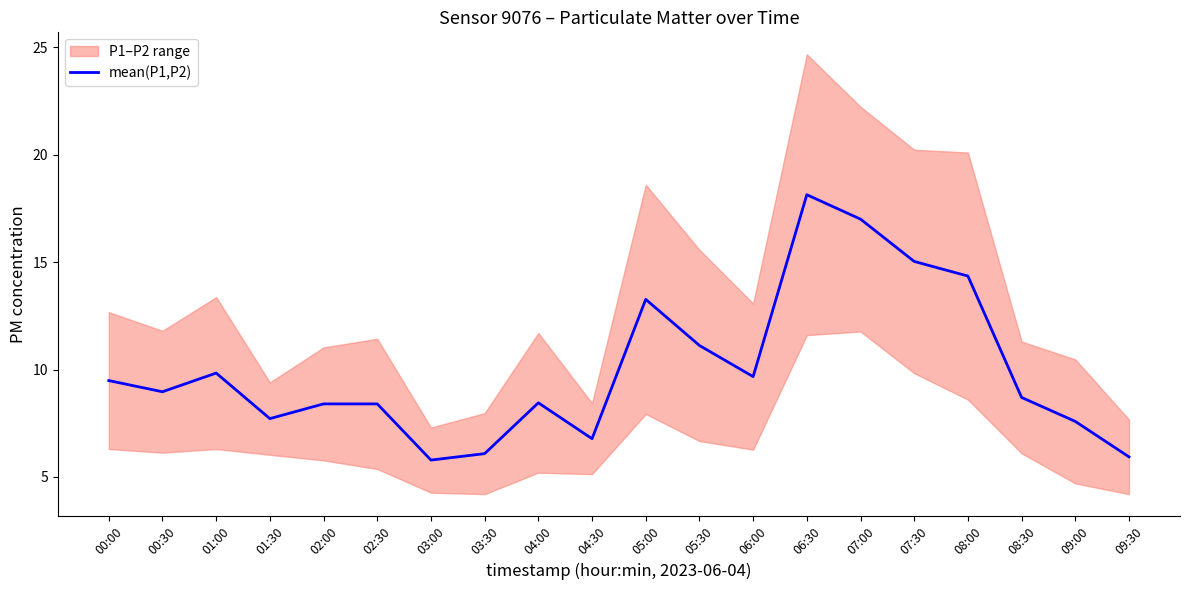

Does the chart have visible grid lines?

No